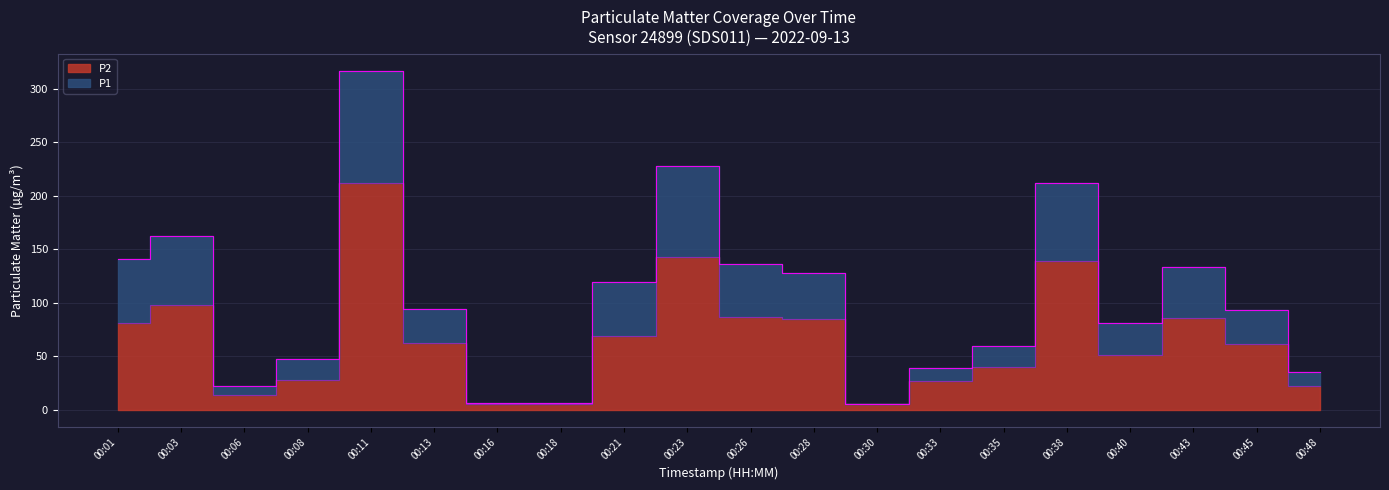

What is the difference between the P1 values at 00:26 and 00:40?

55.8